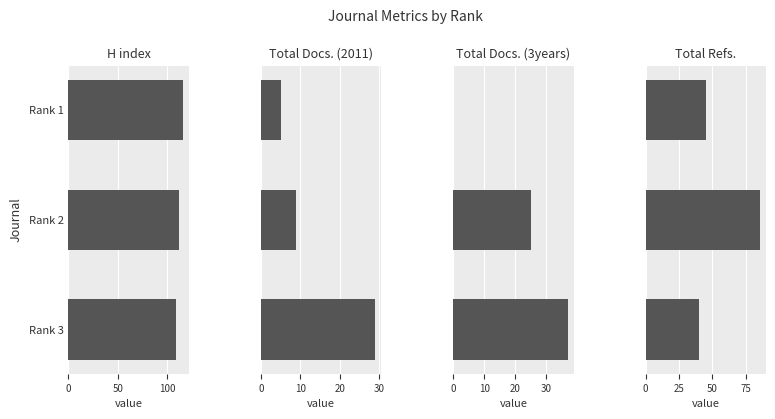

Does the chart contain stacked bars?

No